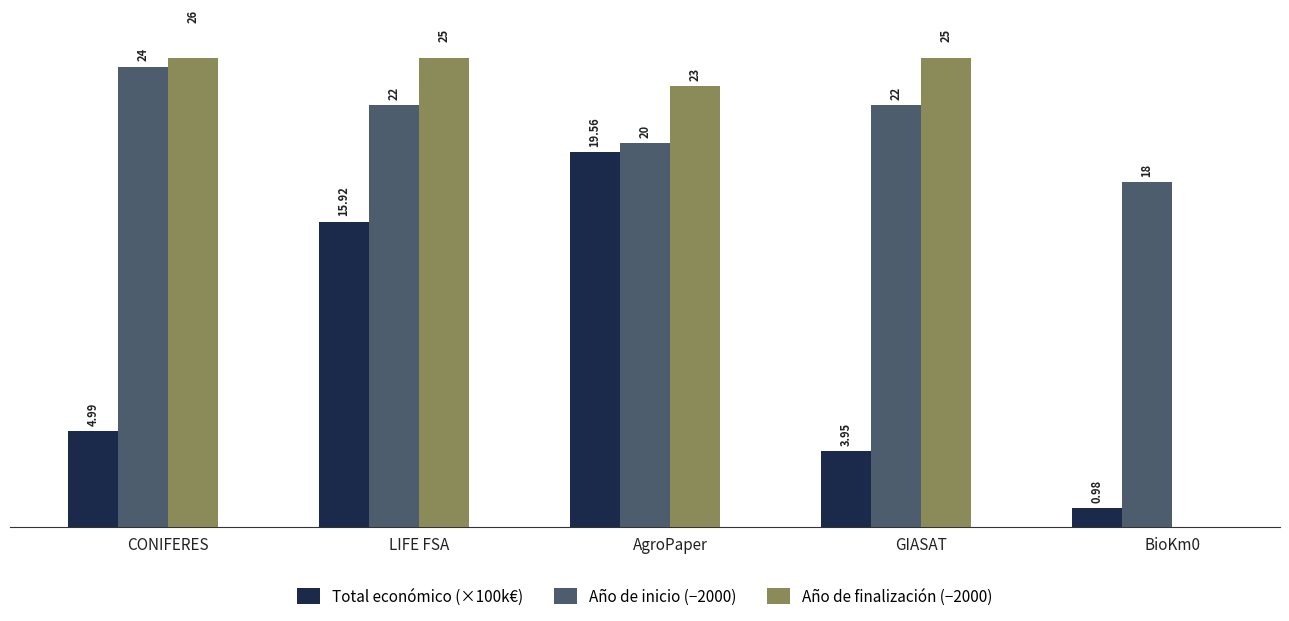

Which series has the largest total across all categories?

Año de inicio (−2000)